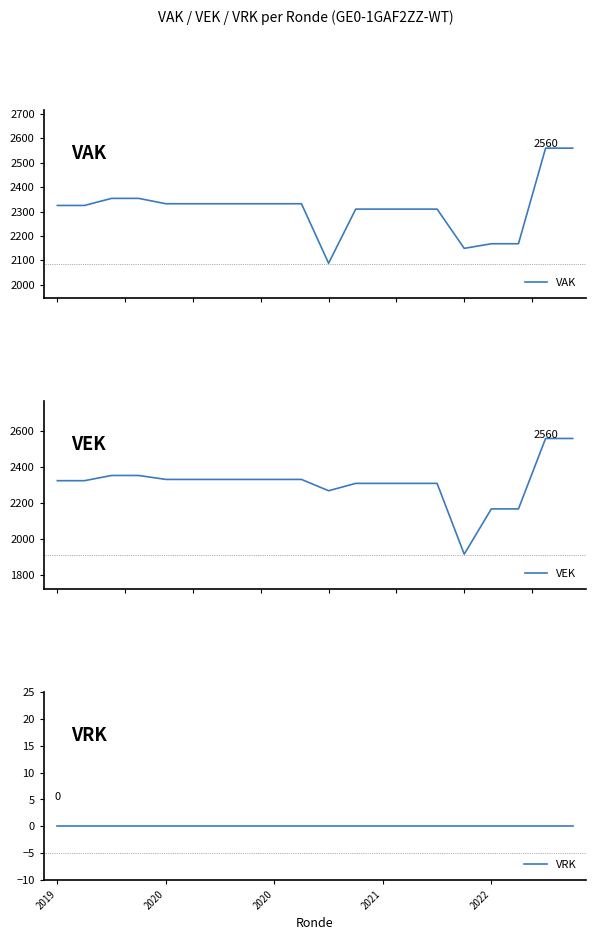

Reading left to right, what are all the values shown in this chart?

VAK: 2325	2325	2354	2354	2332	2332	2332	2332	2332	2332	2088	2310	2310	2310	2310	2149	2168	2168	2560	2560
VEK: 2325	2325	2354	2354	2332	2332	2332	2332	2332	2332	2269	2310	2310	2310	2310	1916	2168	2168	2560	2560
VRK: 0	0	0	0	0	0	0	0	0	0	0	0	0	0	0	0	0	0	0	0